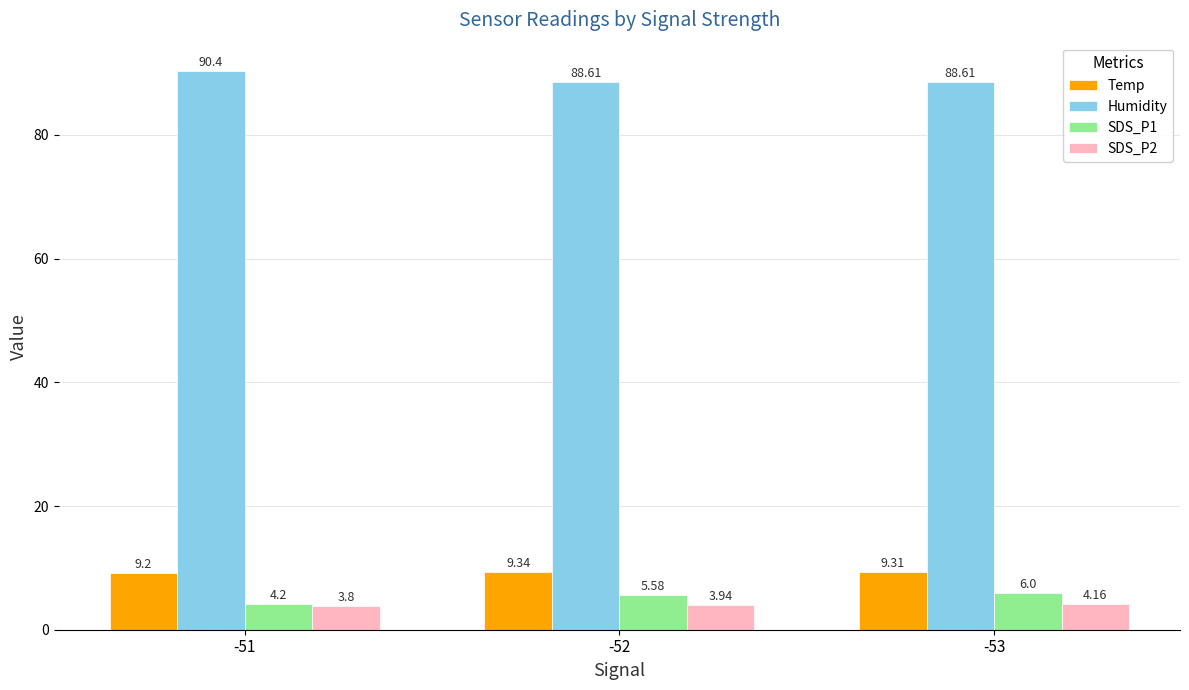

True or false: Temp has a value of 14.9 at -52.

False